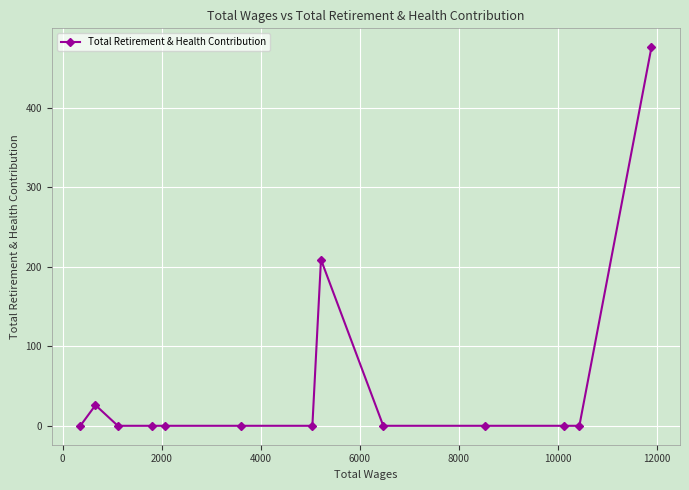

What is the maximum value shown in the chart?

476